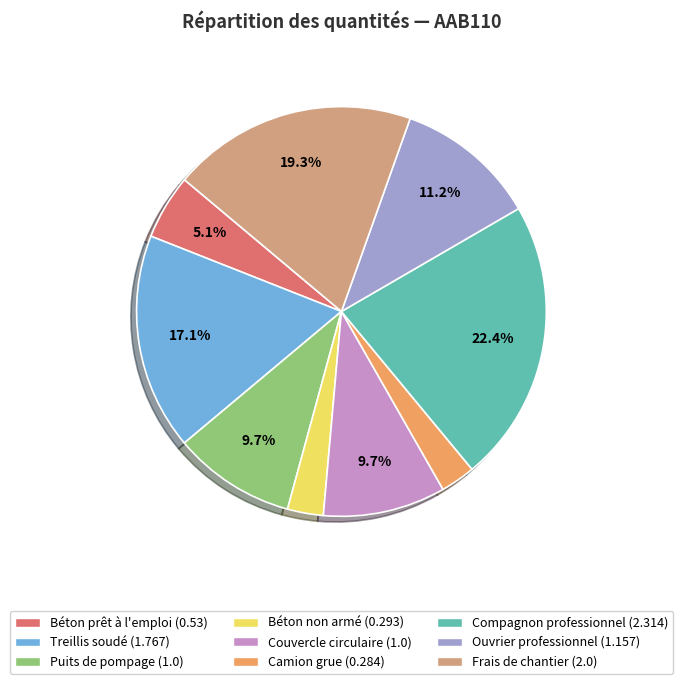

Combined, do Béton prêt à l'emploi and Ouvrier professionnel account for over 50%?

No